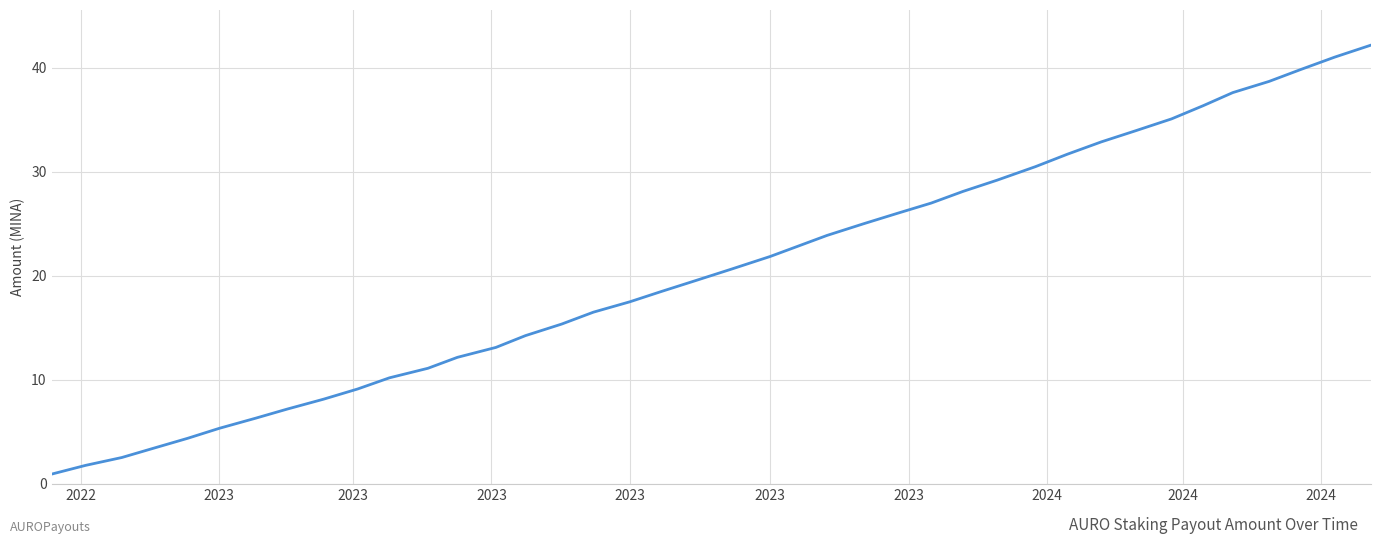

How many lines are shown in the chart?

1